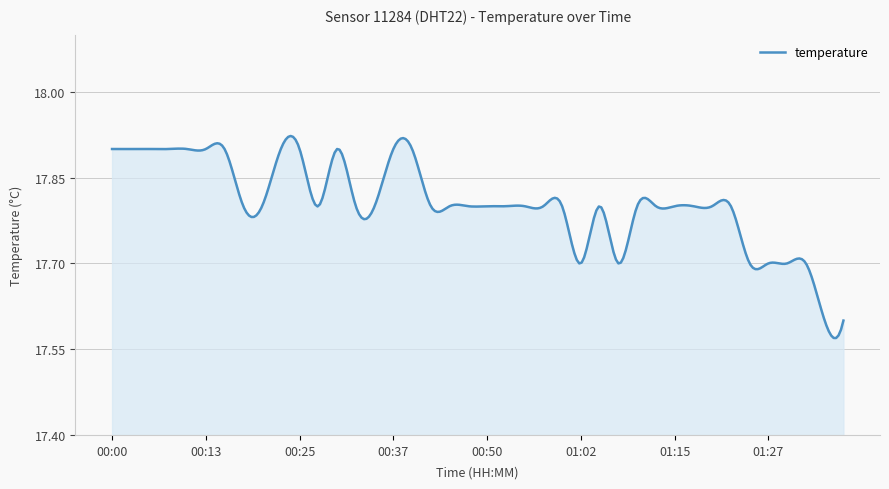

What is the difference between the maximum and minimum values?

0.4